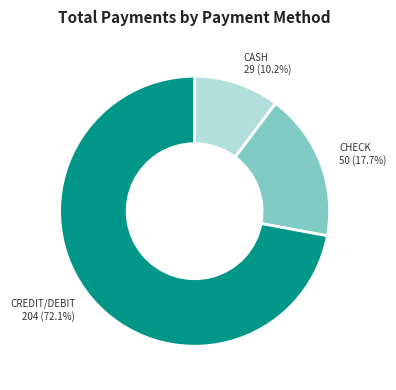

Between CHECK and CASH, which is larger?

CHECK